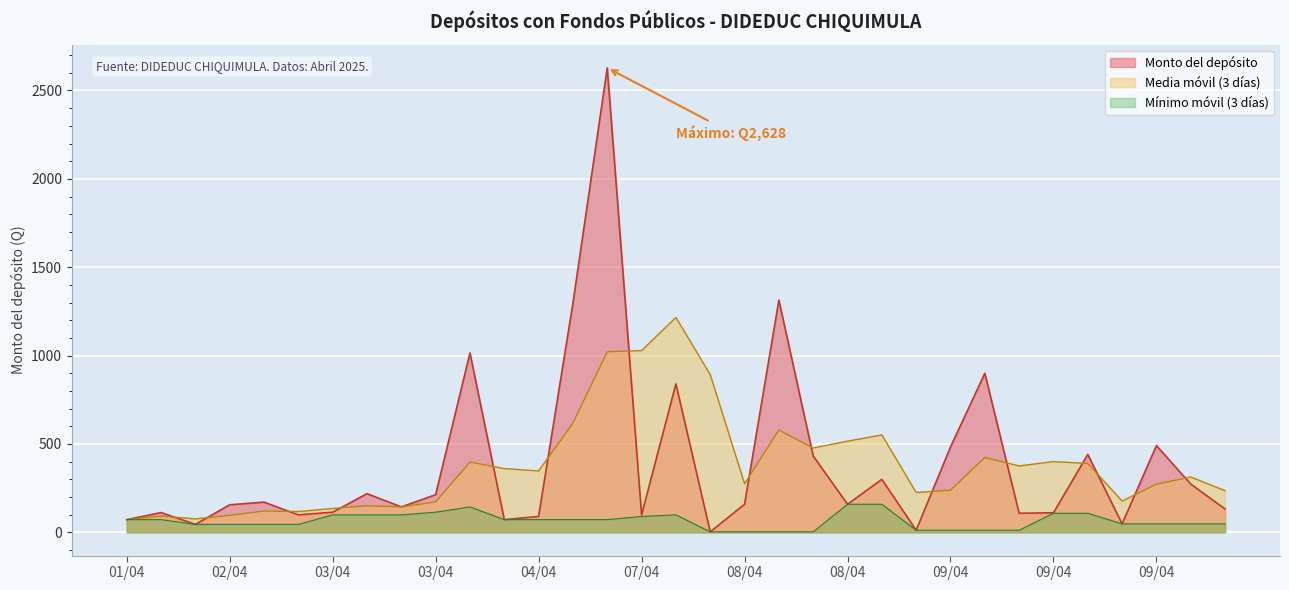

What is the label of the 7th point from the right?

09/04